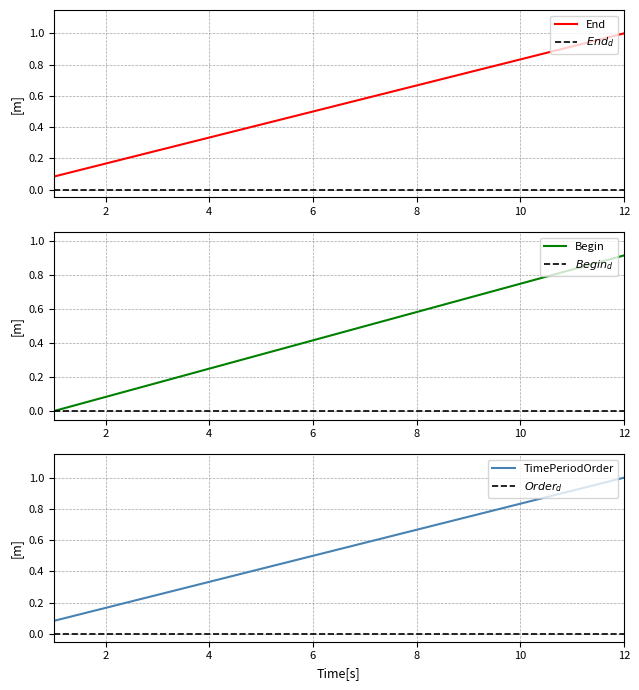

What is the maximum value for TimePeriodOrder?

1.0